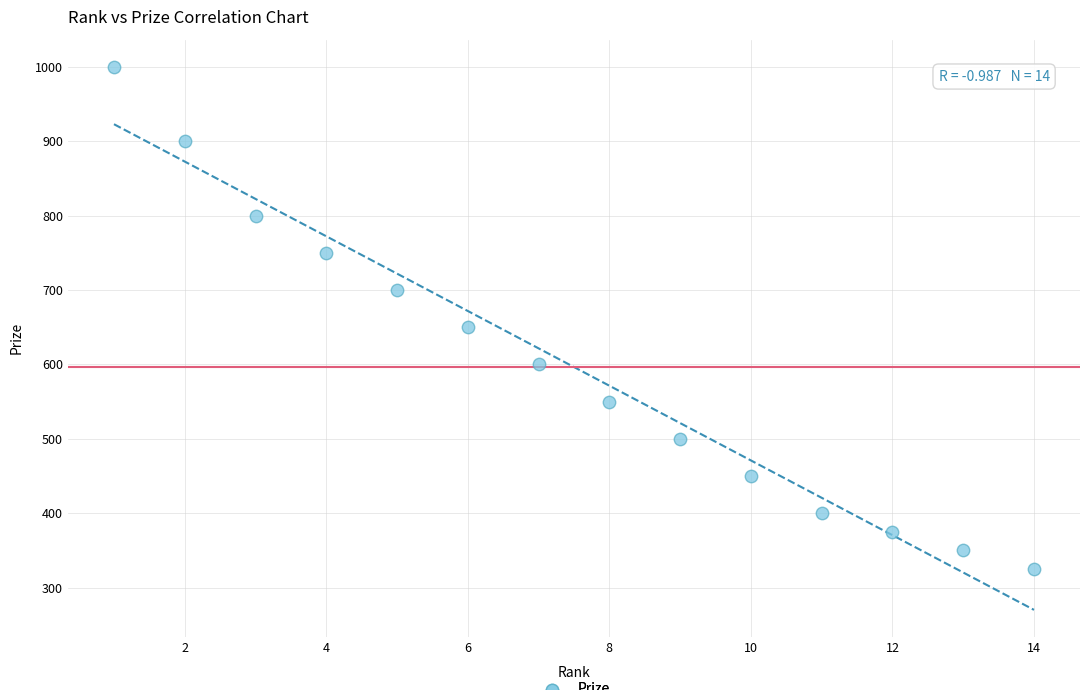

What is the range of X values (max minus min)?

13